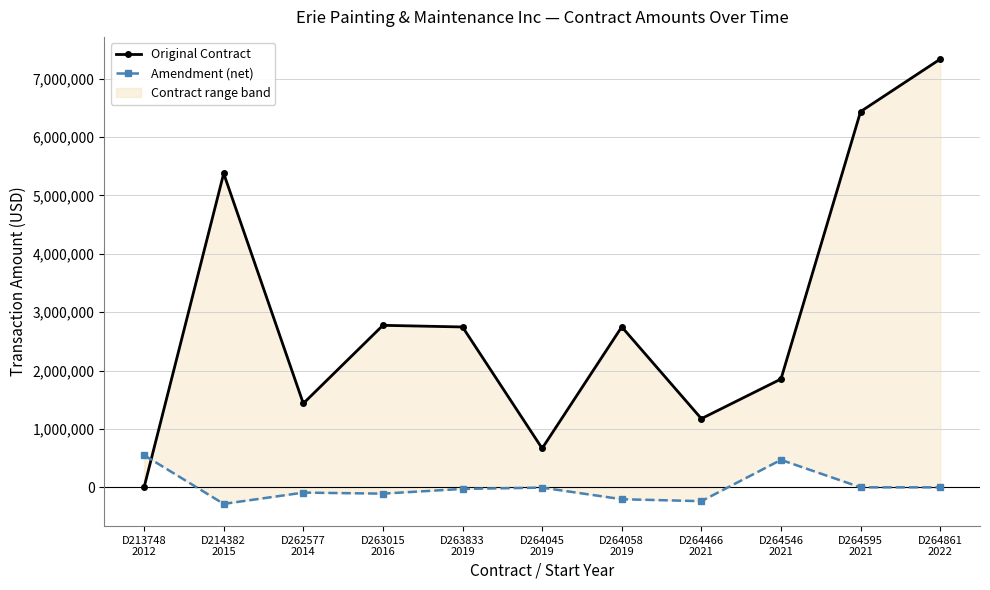

What is the difference between the maximum and second lowest values in the Original Contract series?

6666666.7